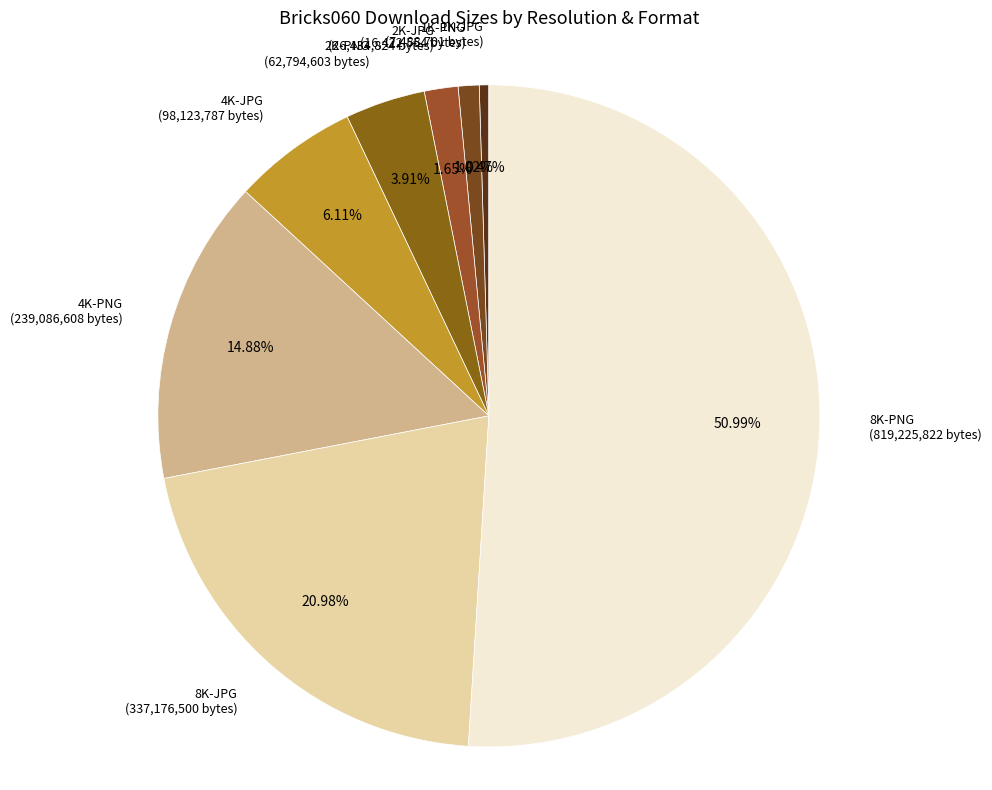

What is the ratio of the value at 2K-PNG to the value at 1K-JPG?

8.4